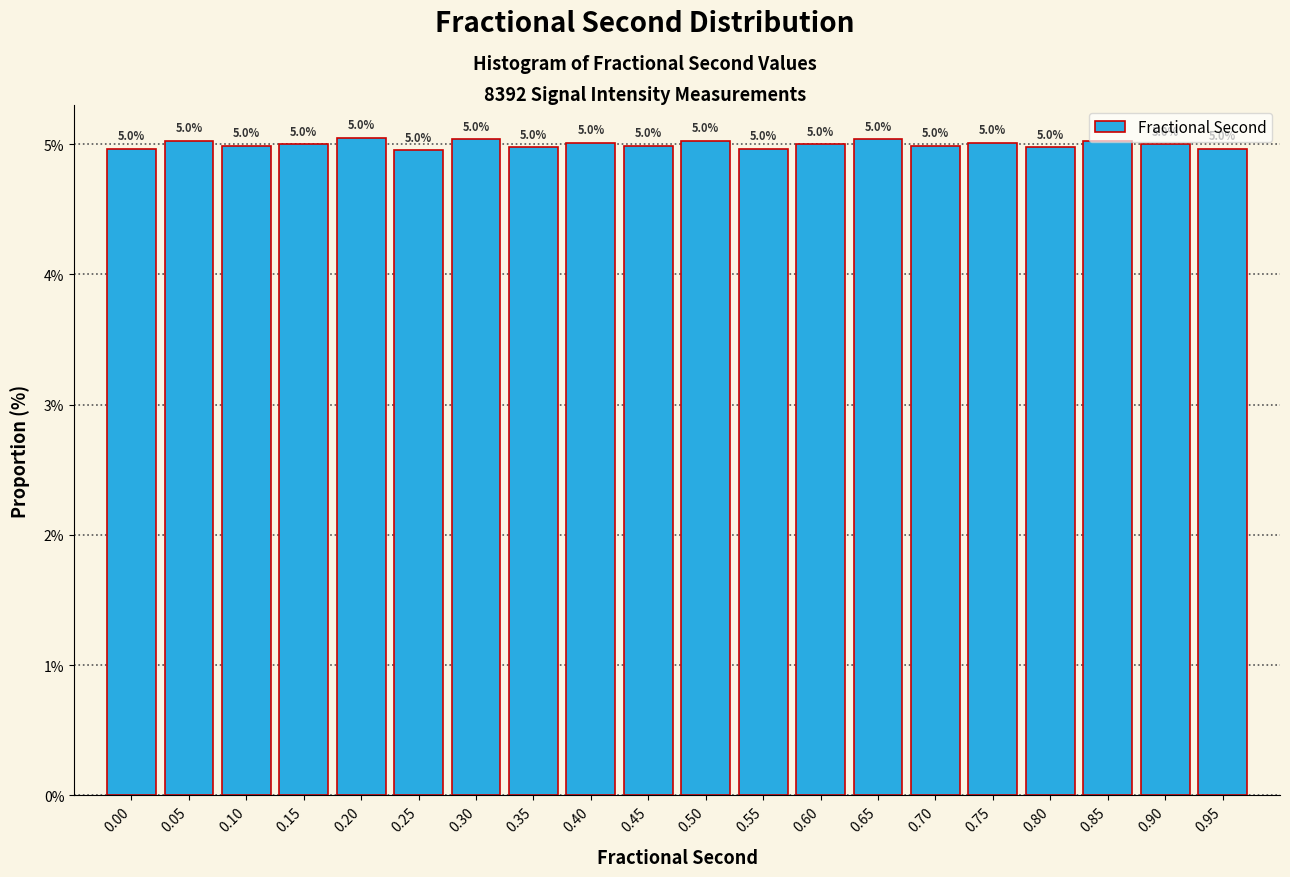

Are the bars horizontal?

No